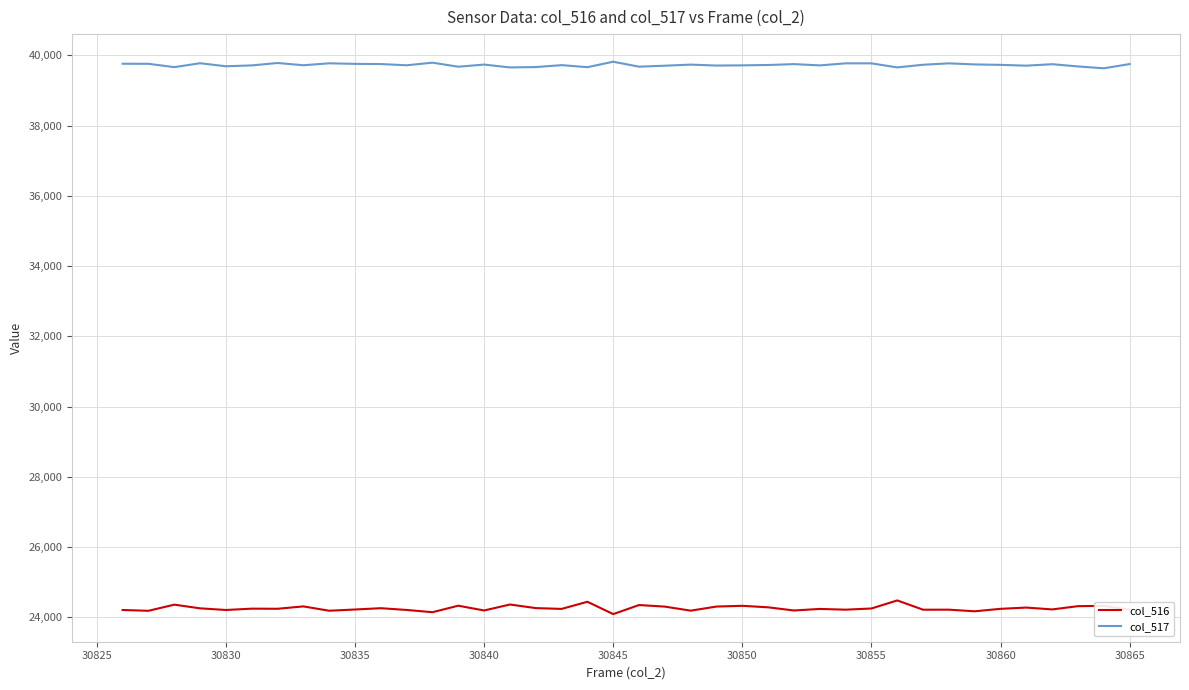

What are all the series names shown in the legend?

col_516, col_517